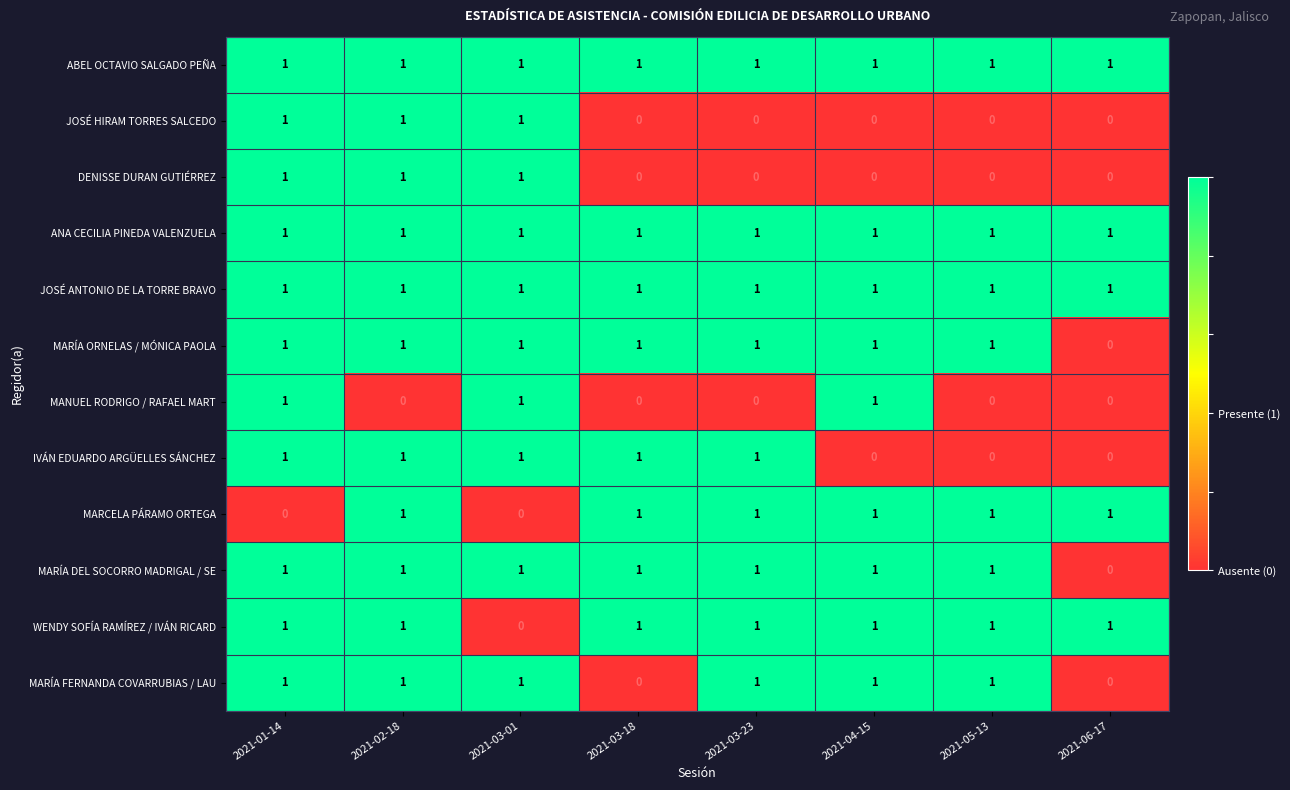

The ABEL OCTAVIO SALGADO PEÑA series shows 1 at 2021-03-23. True or false?

True